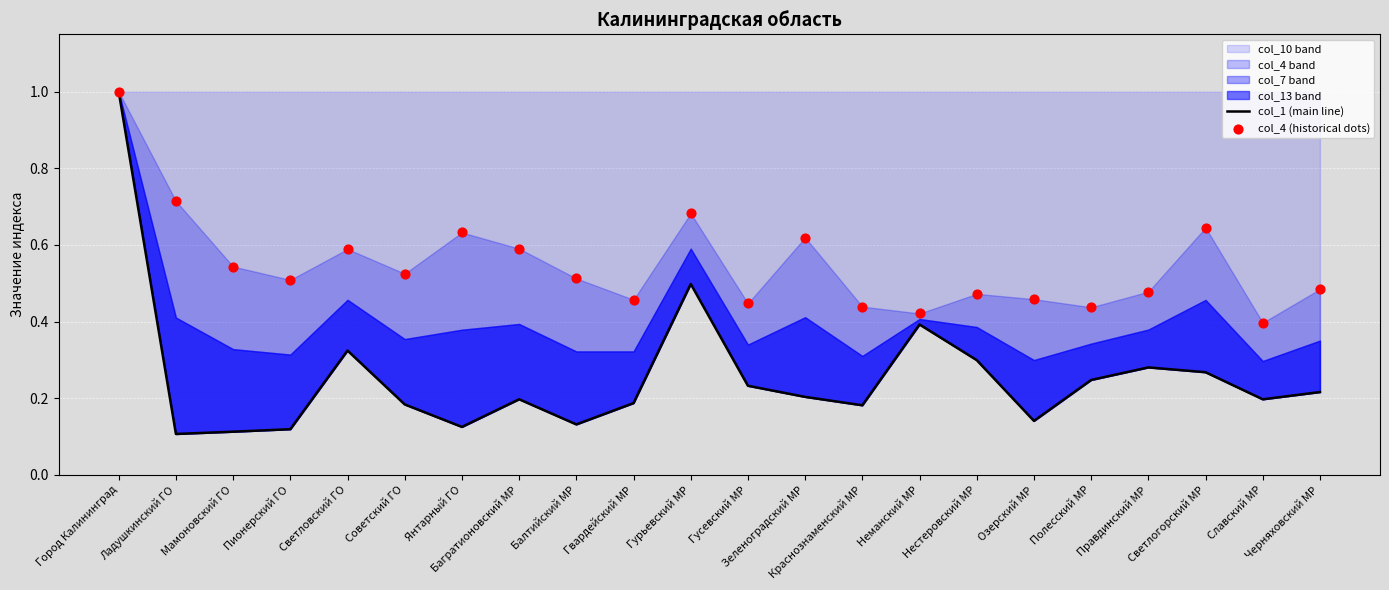

Which series has the largest Y range (max minus min)?

col_1 (main line)